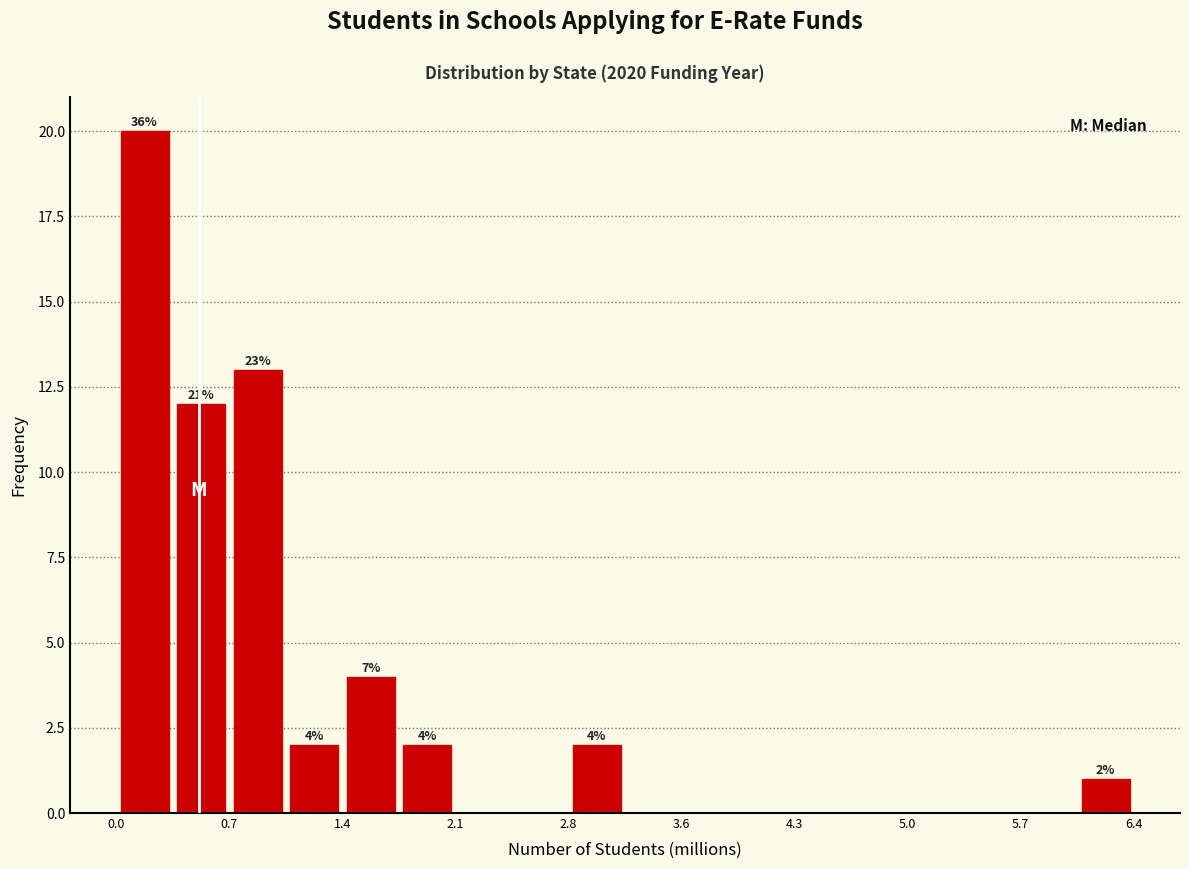

Read against the x-axis, roughly where is the centre of the tallest bar?

0.2